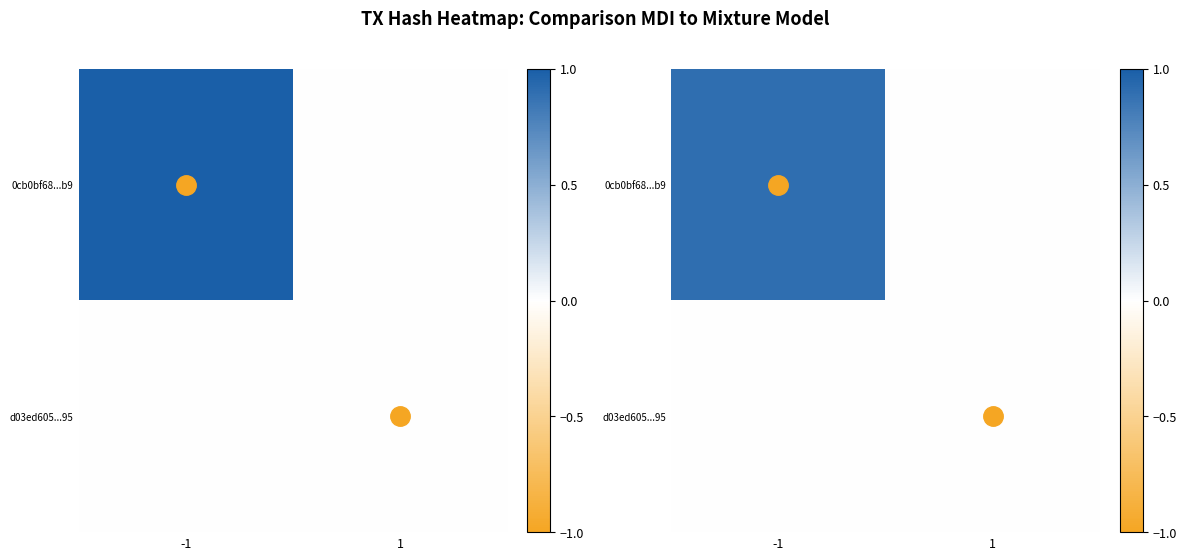

True or false: d03ed605...95 has a value of -0.0 at -1.

False